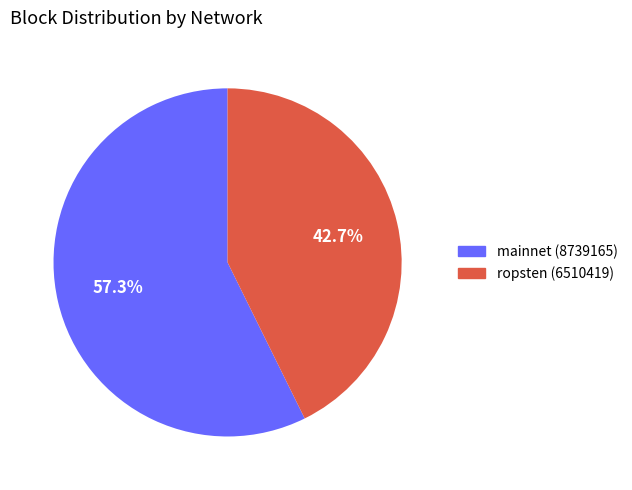

Does any single category account for the majority?

Yes